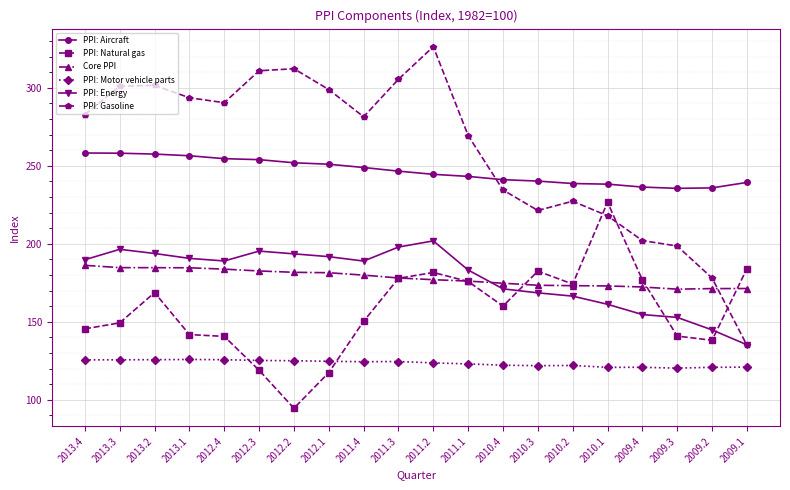

Between 2012.3 and 2010.2, which series saw the biggest shift?

PPI: Gasoline